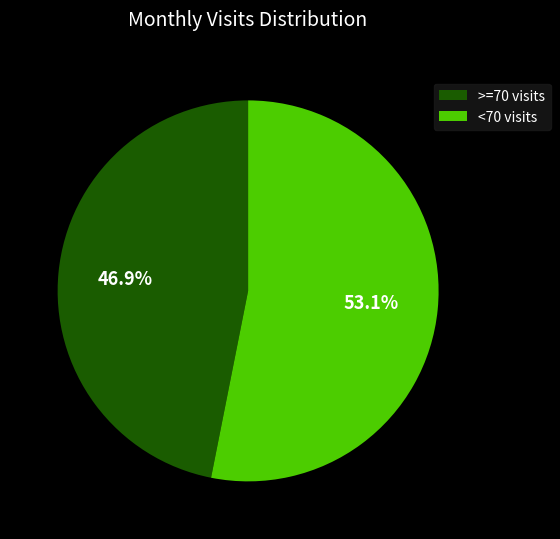

Between >=70 visits and <70 visits, which is larger?

<70 visits